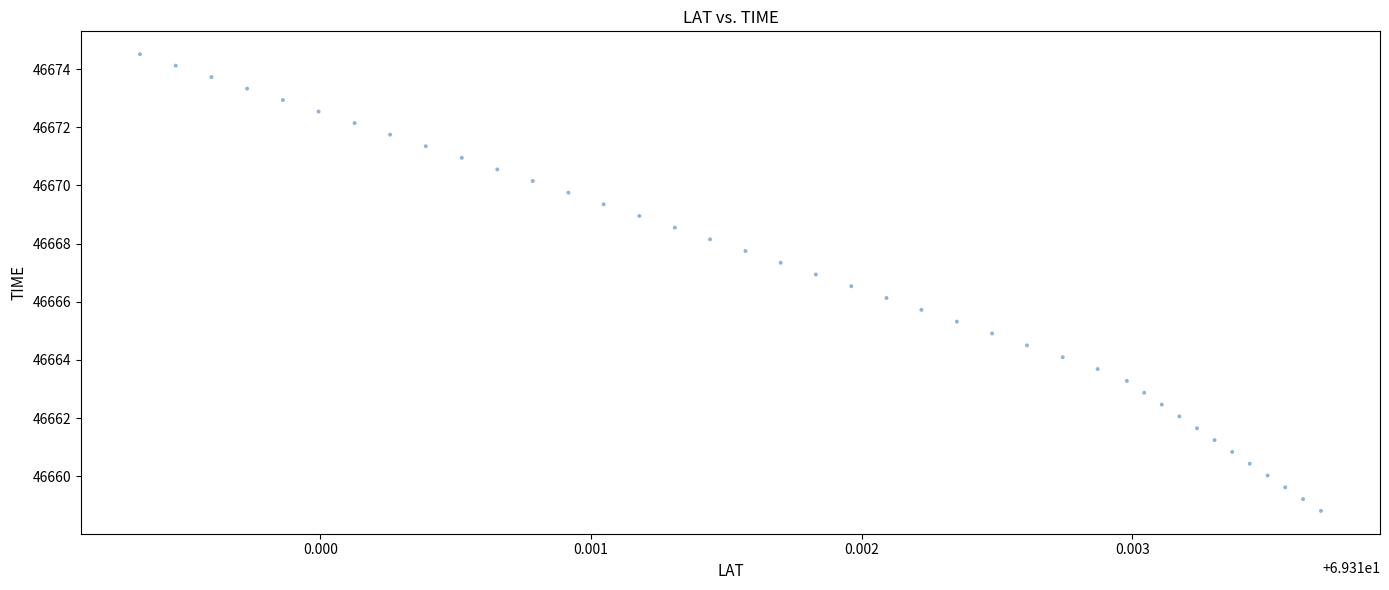

What is the range of Y values (max minus min)?

15.7